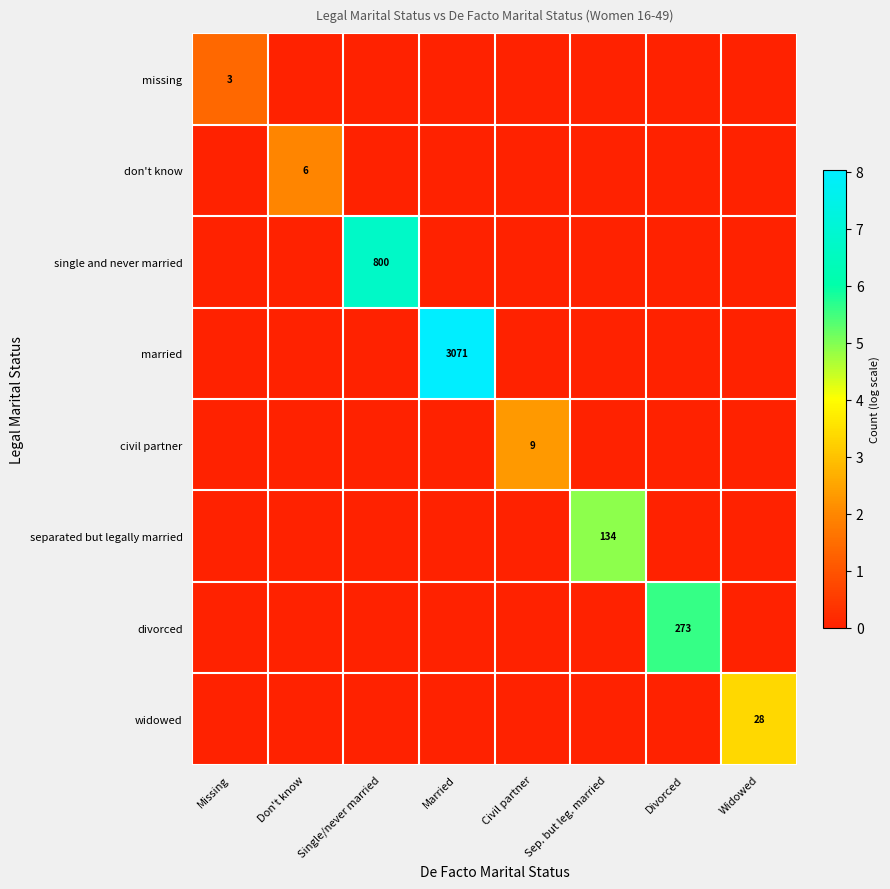

True or false: widowed has a value of 42 at Widowed.

False